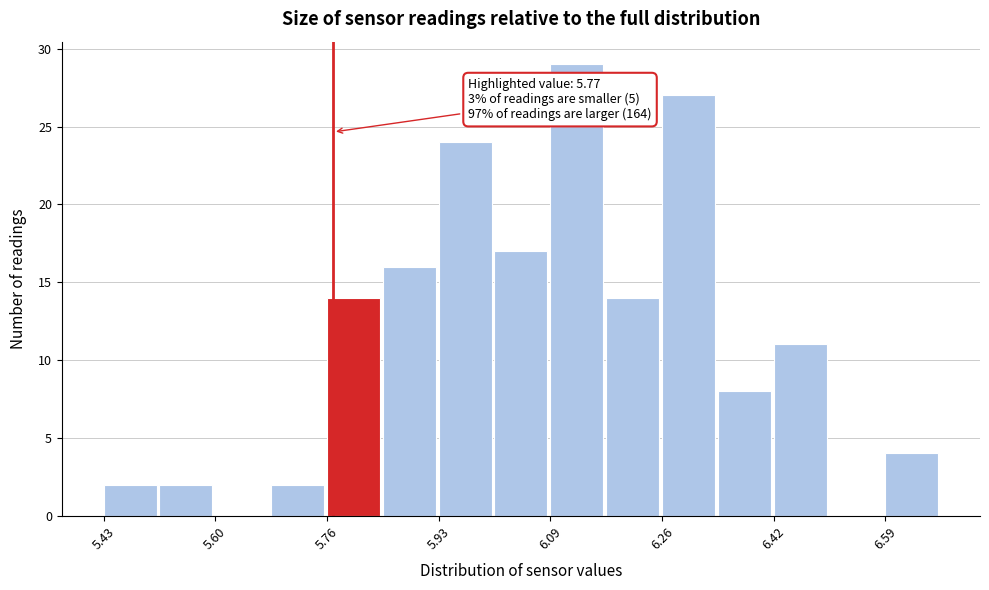

Over which range of the x-axis is the bar tallest?

6.10 to 6.18